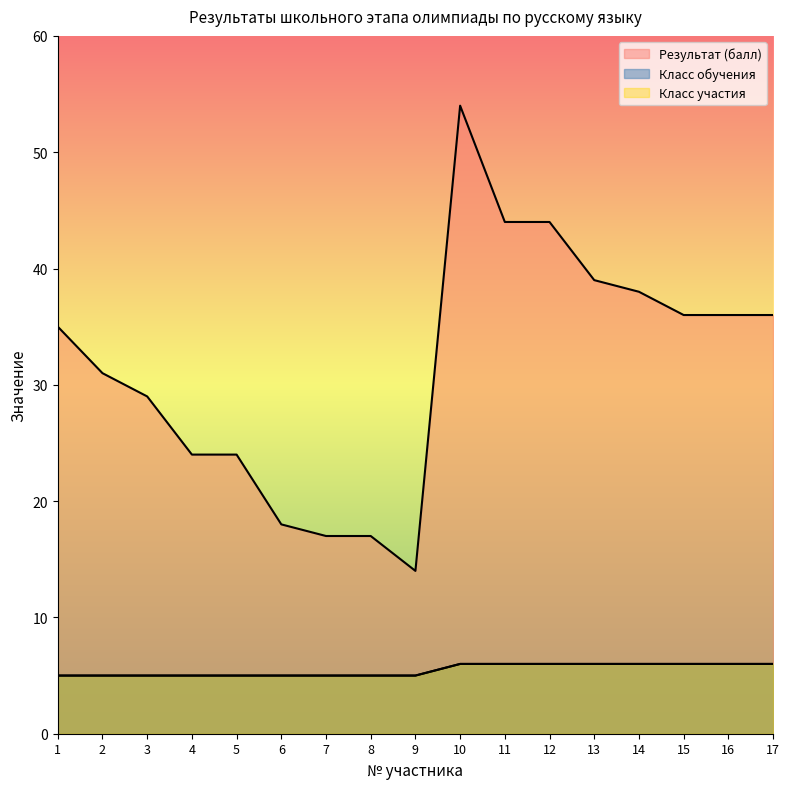

Which label corresponds to the largest value in the chart?

10